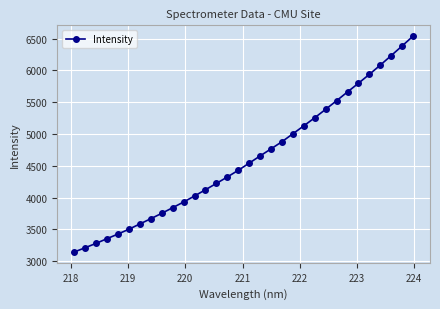

What is the value of the 18th point from the left?

4656.8